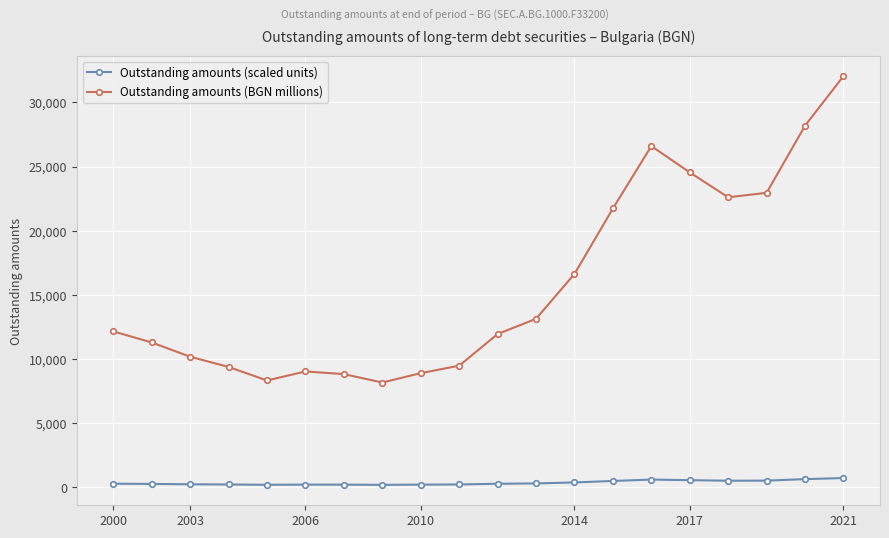

True or false: Outstanding amounts (scaled units) and Outstanding amounts (BGN millions) cross at least once.

False